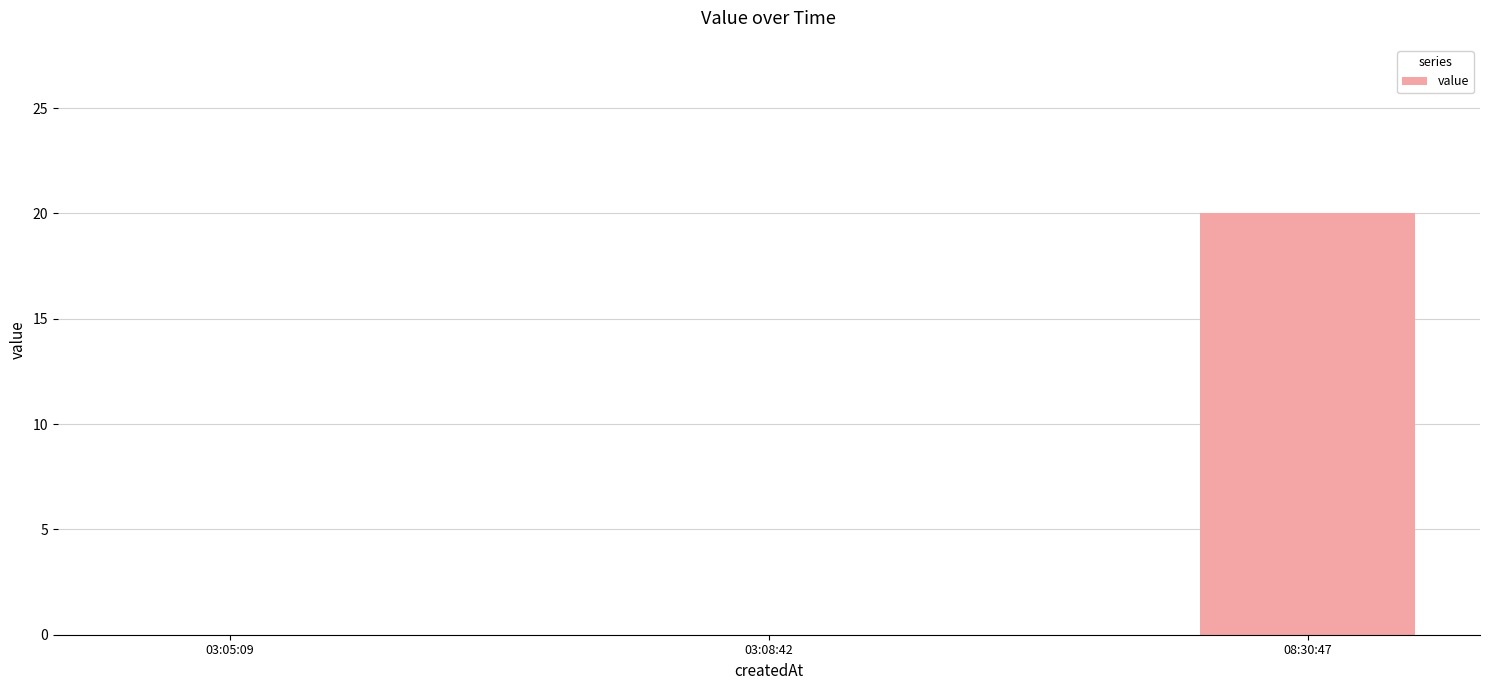

What is the sum of all values?

20